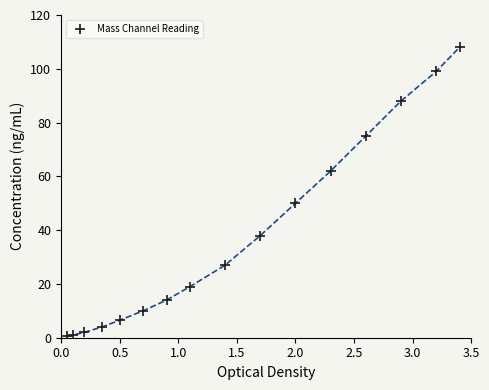

What Y value in the scatter plot is closest to 54?

50.0